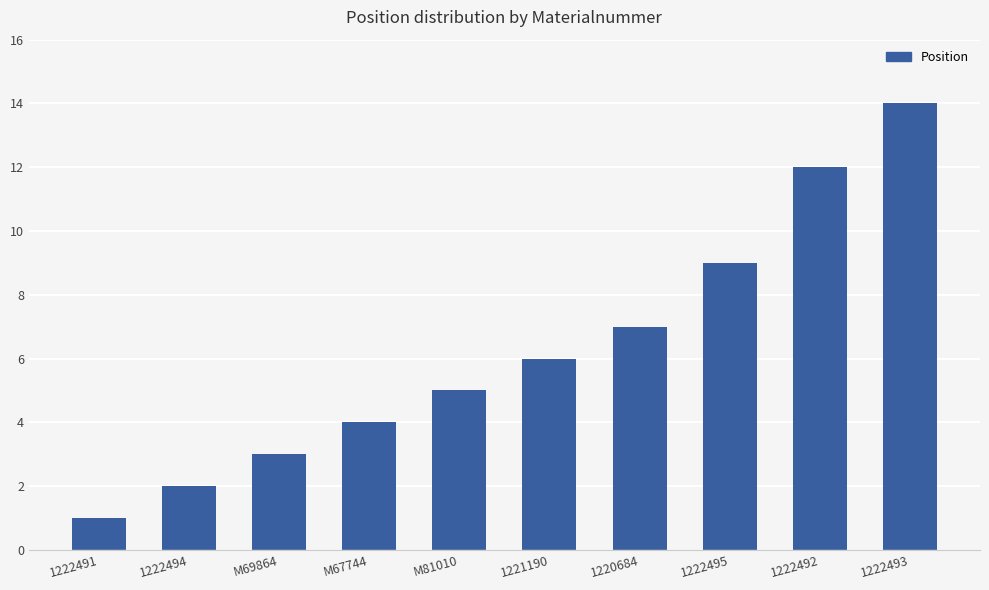

The chart shows a value of 4 at 1222495. True or false?

False